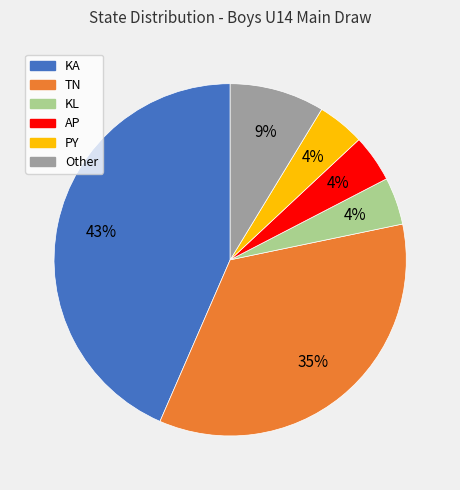

Which category has the biggest portion of the pie?

KA